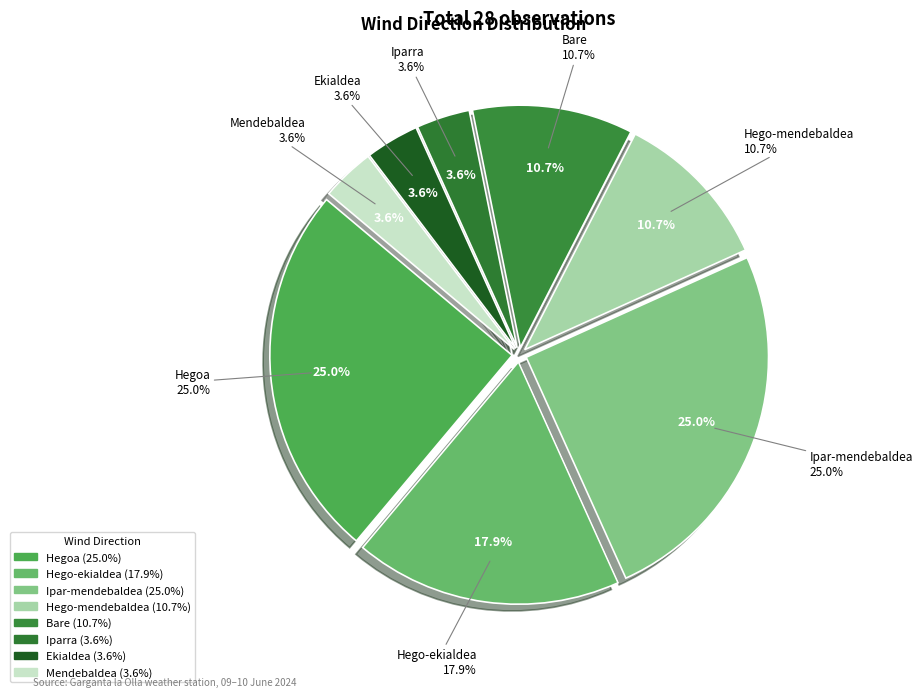

Rank the categories by value from highest to lowest.

Hegoa, Ipar-mendebaldea, Hego-ekialdea, Hego-mendebaldea, Bare, Iparra, Ekialdea, Mendebaldea